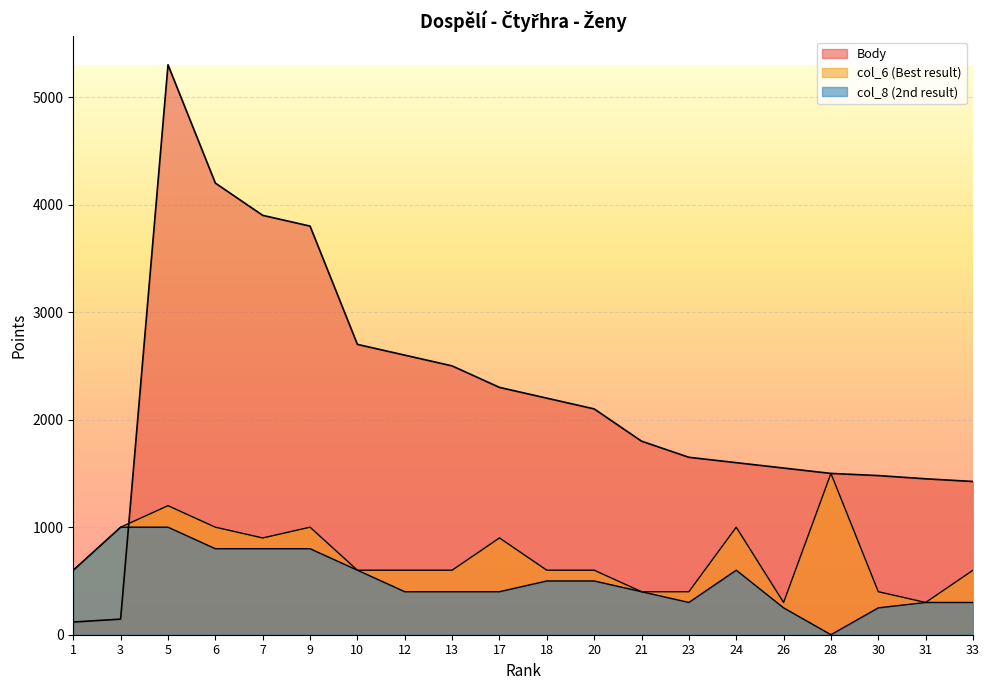

At how many categories does at least one series exceed 1737?

11